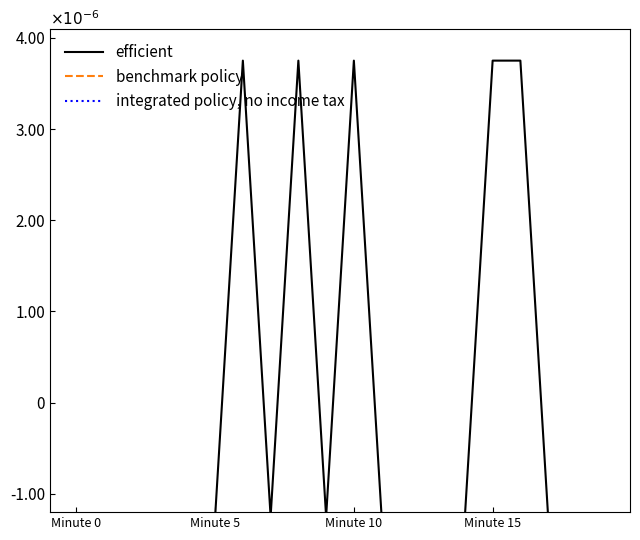

Does the chart have visible grid lines?

No